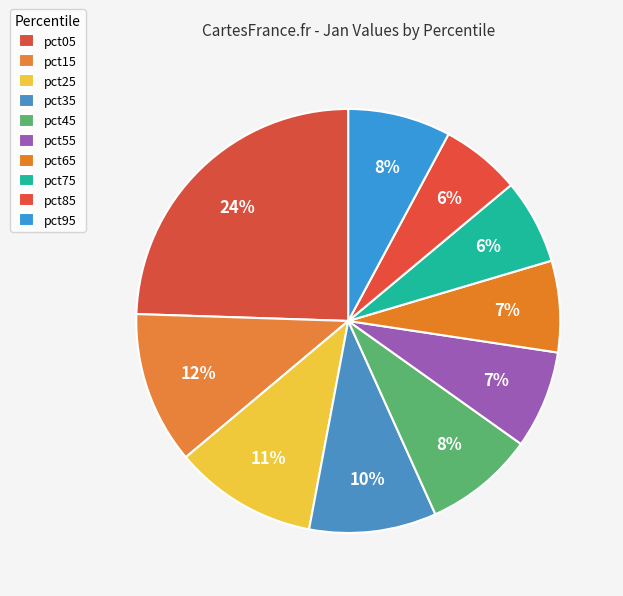

What portion of the pie excludes pct25?

89.1%